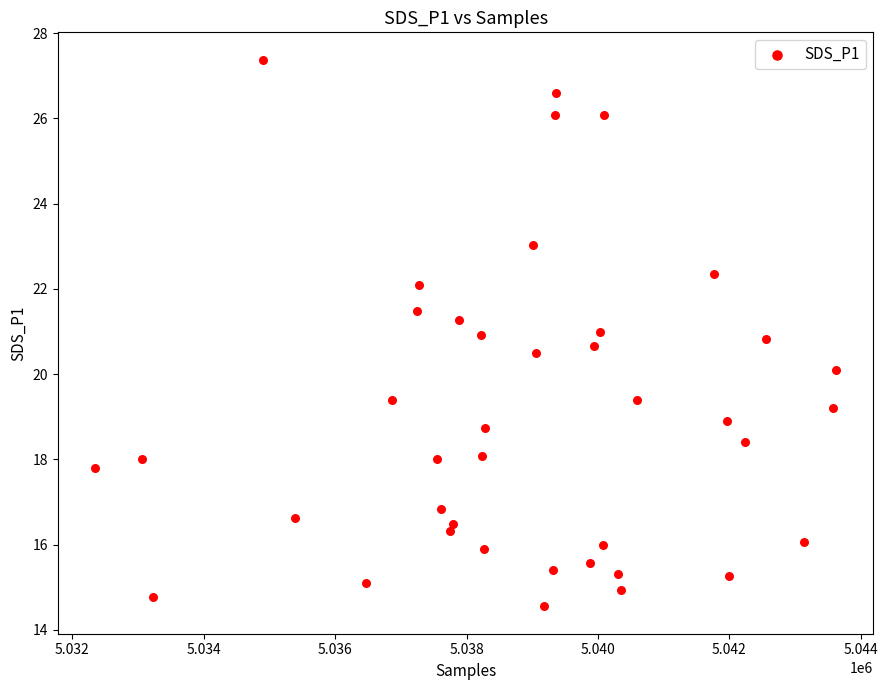

What is the range of X values (max minus min)?

11284.0